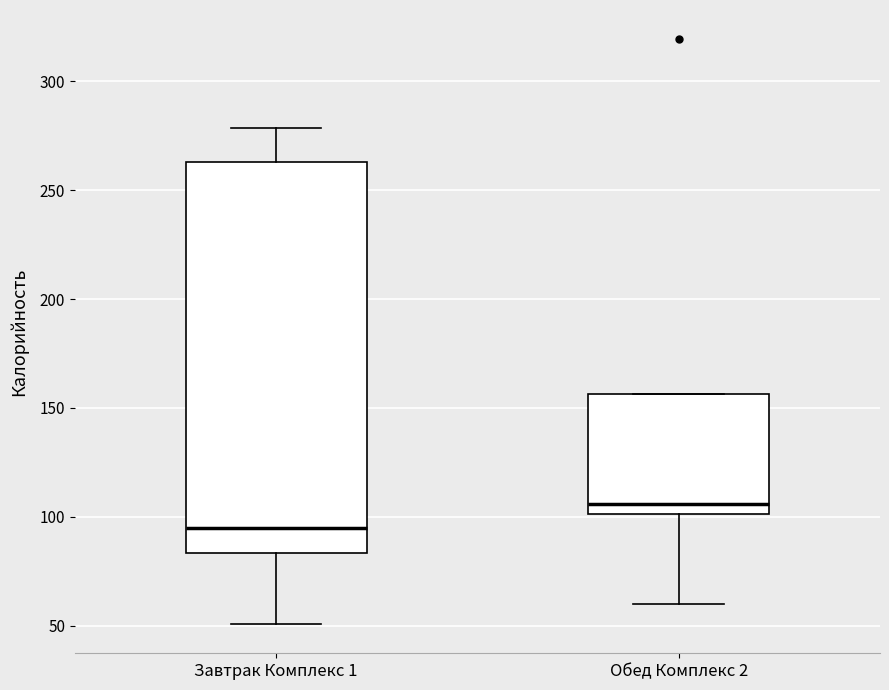

Reading left to right, transcribe this box plot: for each box, give where its median line is, the range the box spans, and where its two whiskers end, as read against the y-axis. The values are not printed on the chart, so give them approximately, as read against the axis.

Завтрак Комплекс 1: median 95, box 85 to 265, whiskers 50 to 280
Обед Комплекс 2: median 105, box 100 to 155, whiskers 60 to 155